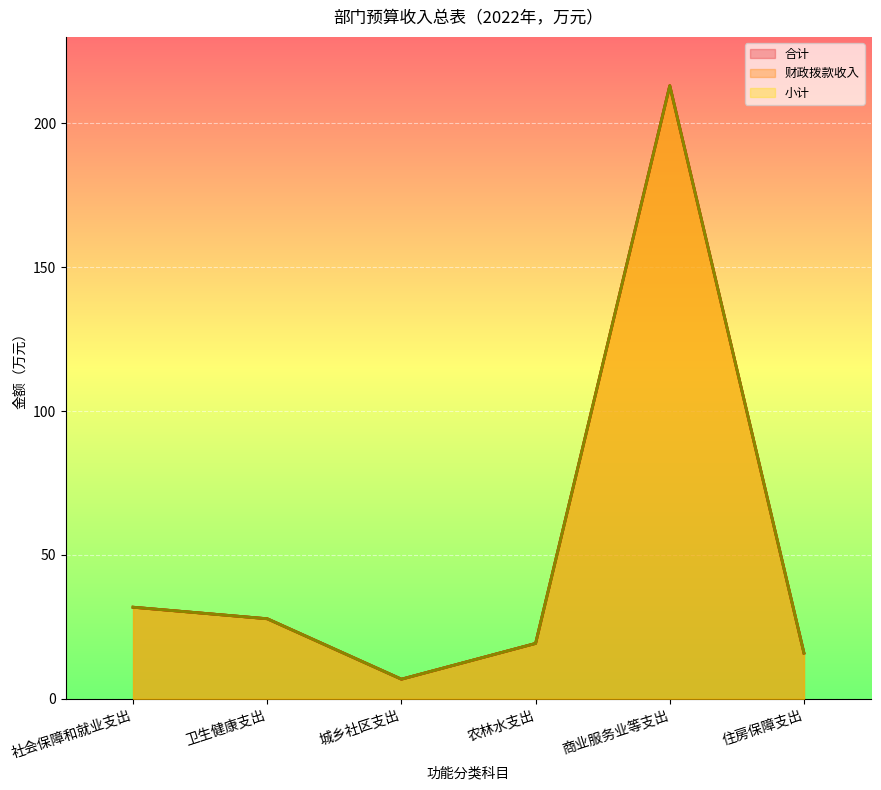

What are all the series names shown in the legend?

合计, 财政拨款收入, 小计